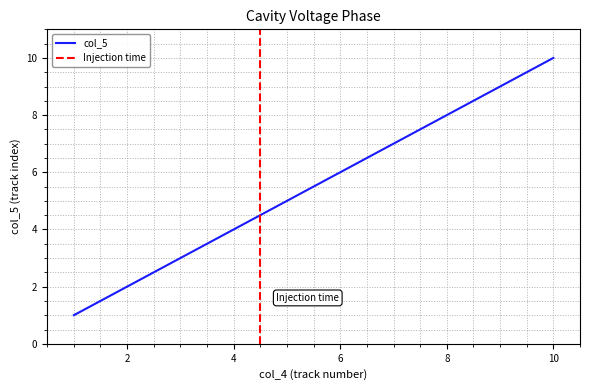

Does the chart display data point markers on the line(s)?

No